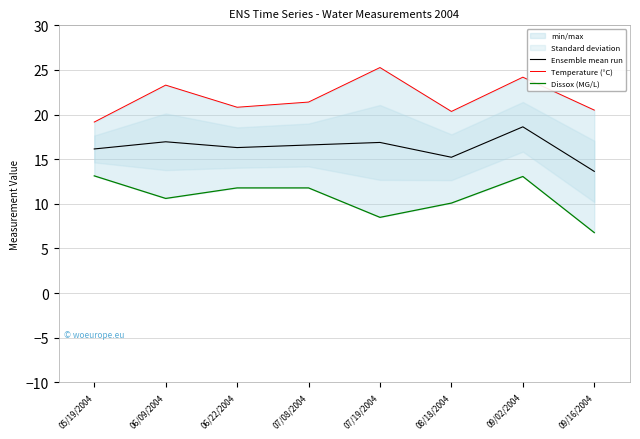

What is the spread (max minus min) of values at 08/18/2004?

10.3